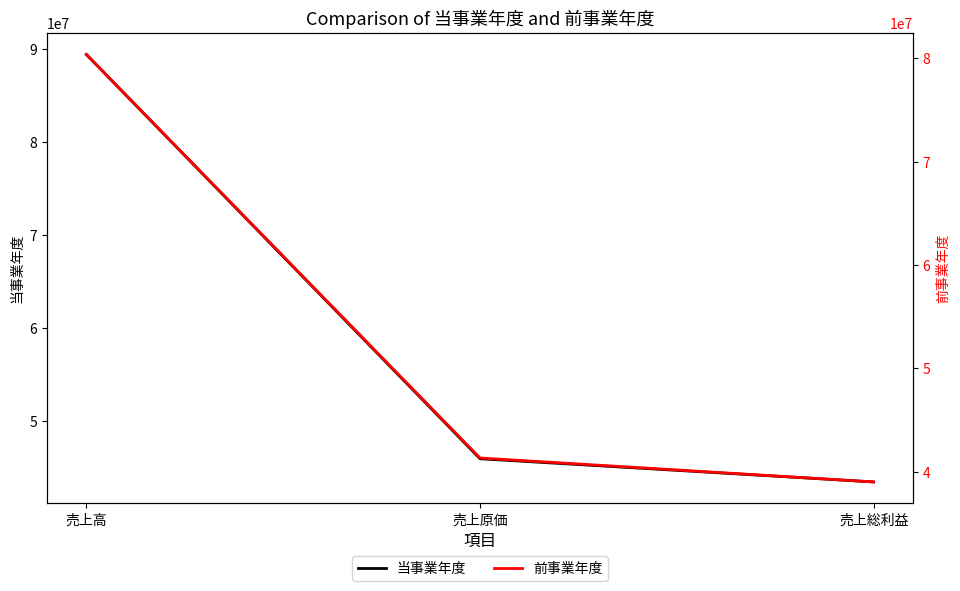

The 当事業年度 series shows 21315797 at 売上高. True or false?

False